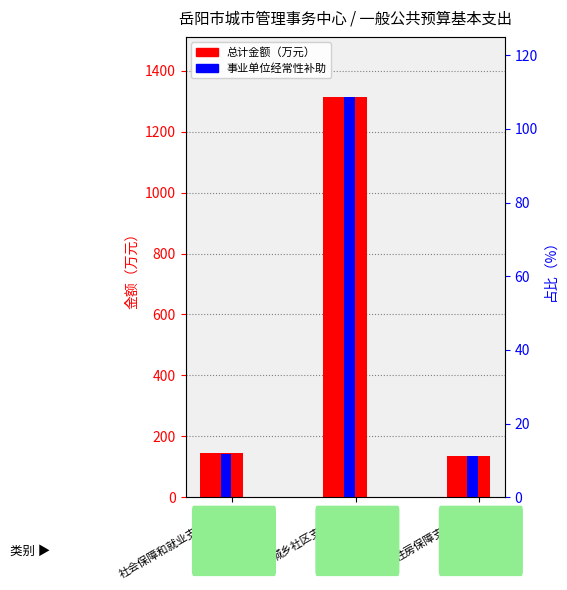

Which series changed the most between 社会保障和就业支出(208) and 住房保障支出(221)?

总计金额